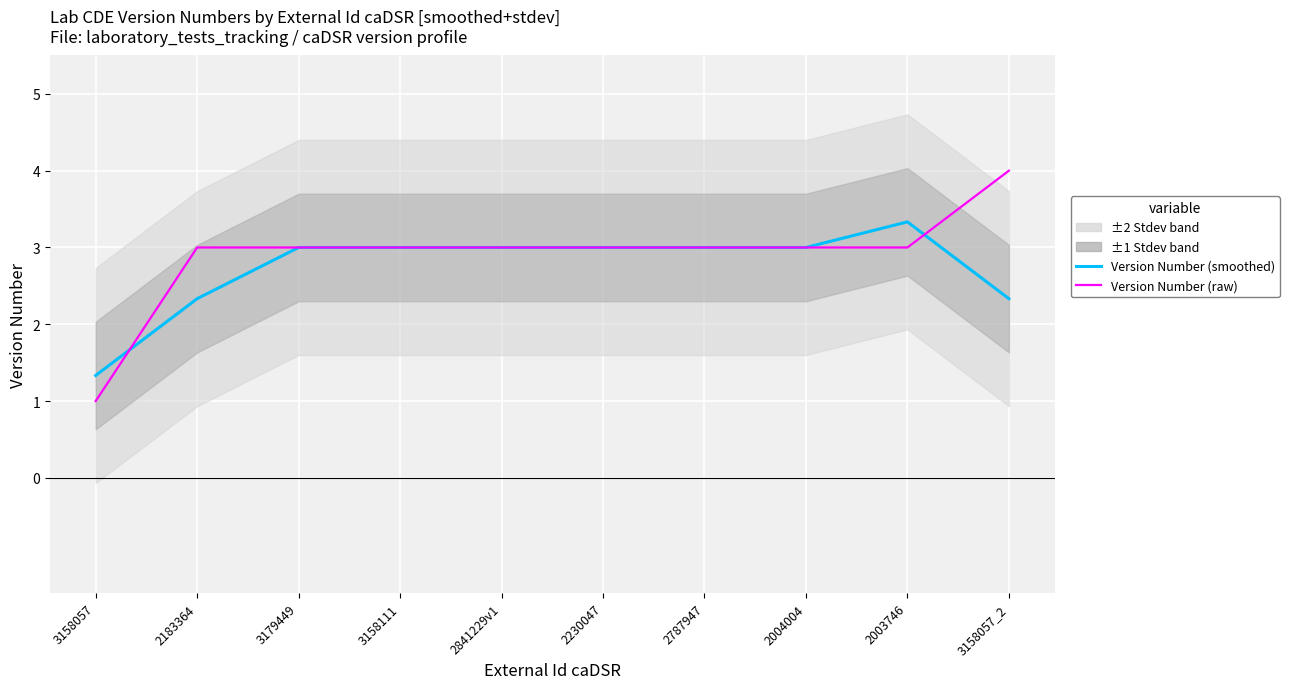

Rank the series at 2004004 from highest to lowest value.

Version Number (smoothed), Version Number (raw)